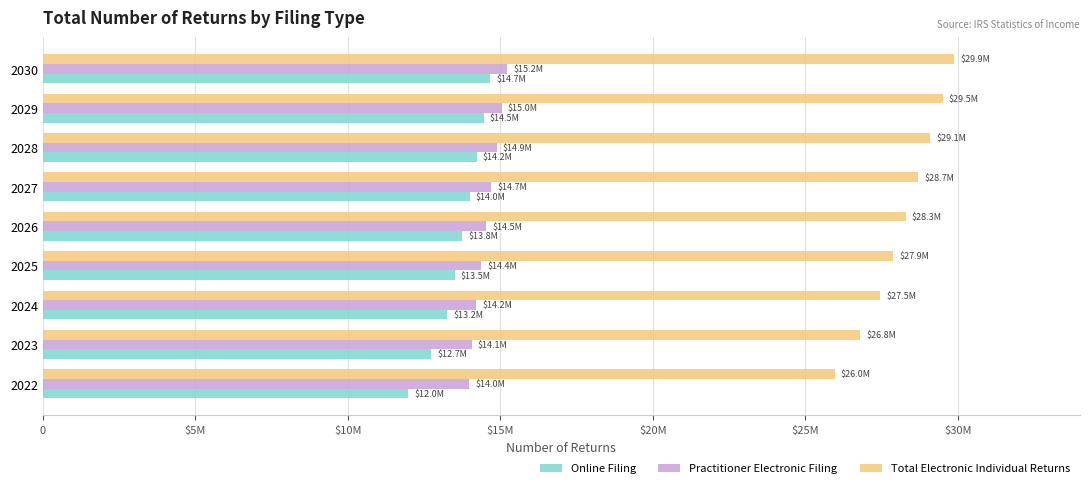

What is the difference between the maximum and minimum values in the Online Filing series?

2689227